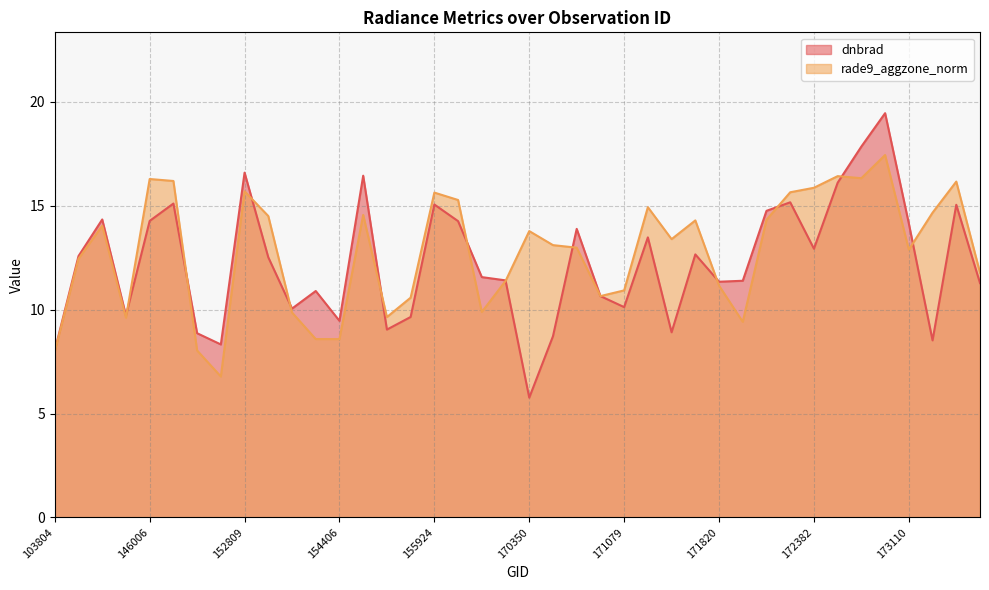

True or false: rade9_aggzone_norm has a value of 15.6 at 172368.

True